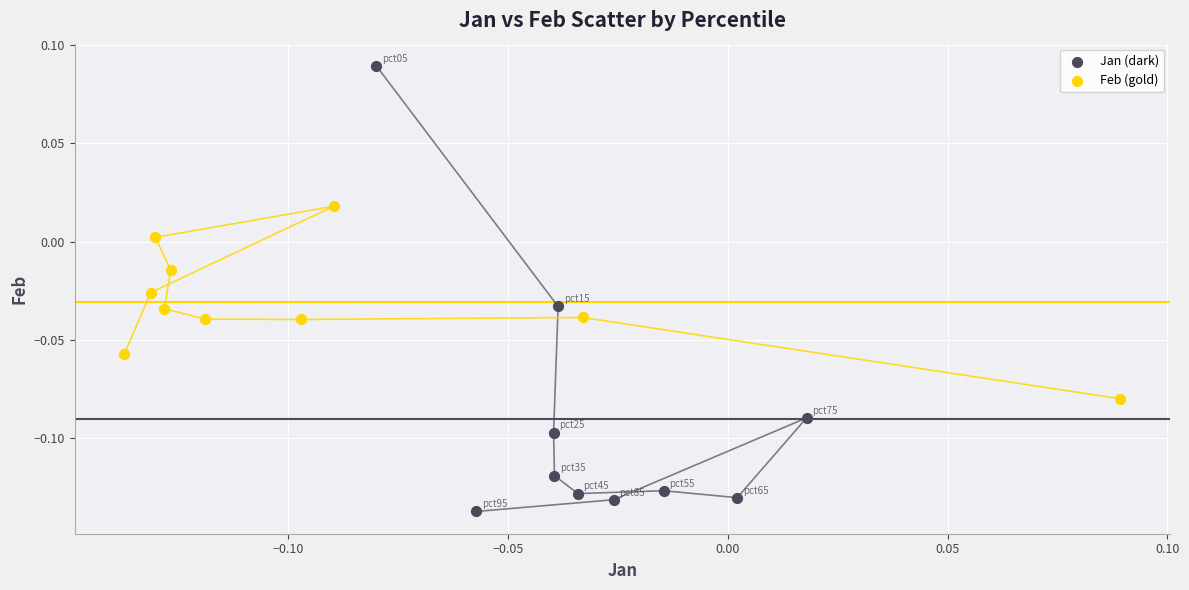

What are all the series names shown in the legend?

Jan (dark), Feb (gold)